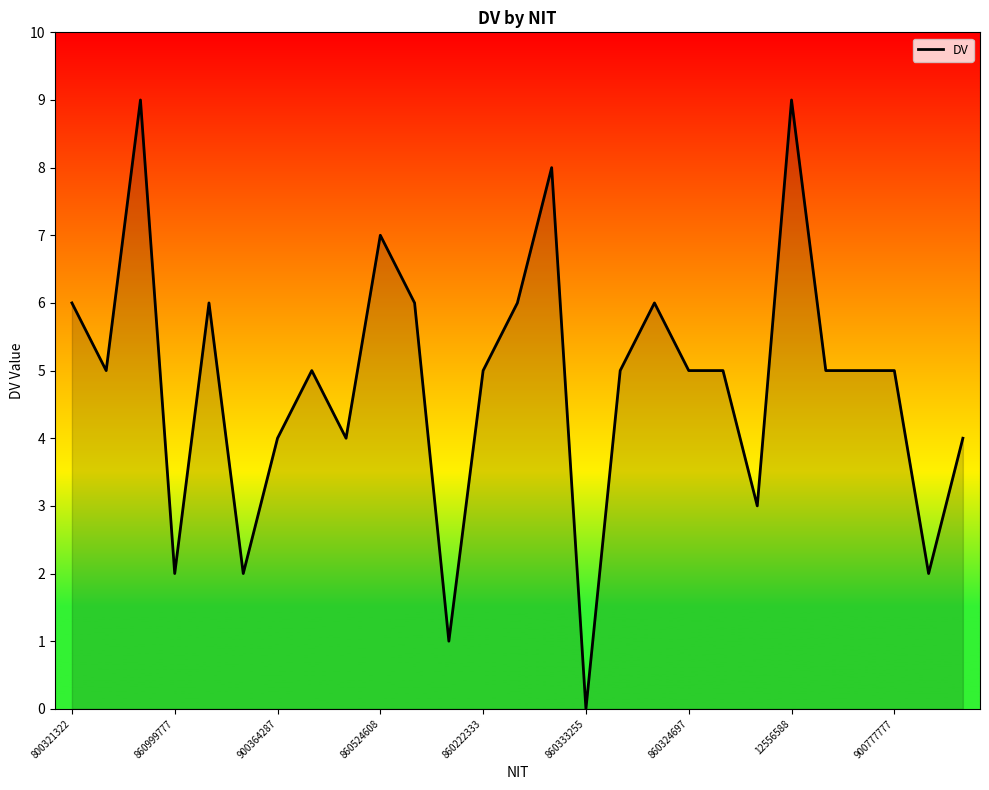

Reading right to left, what are all the values shown in this chart?

4	2	5	5	5	9	3	5	5	6	5	0	8	6	5	1	6	7	4	5	4	2	6	2	9	5	6